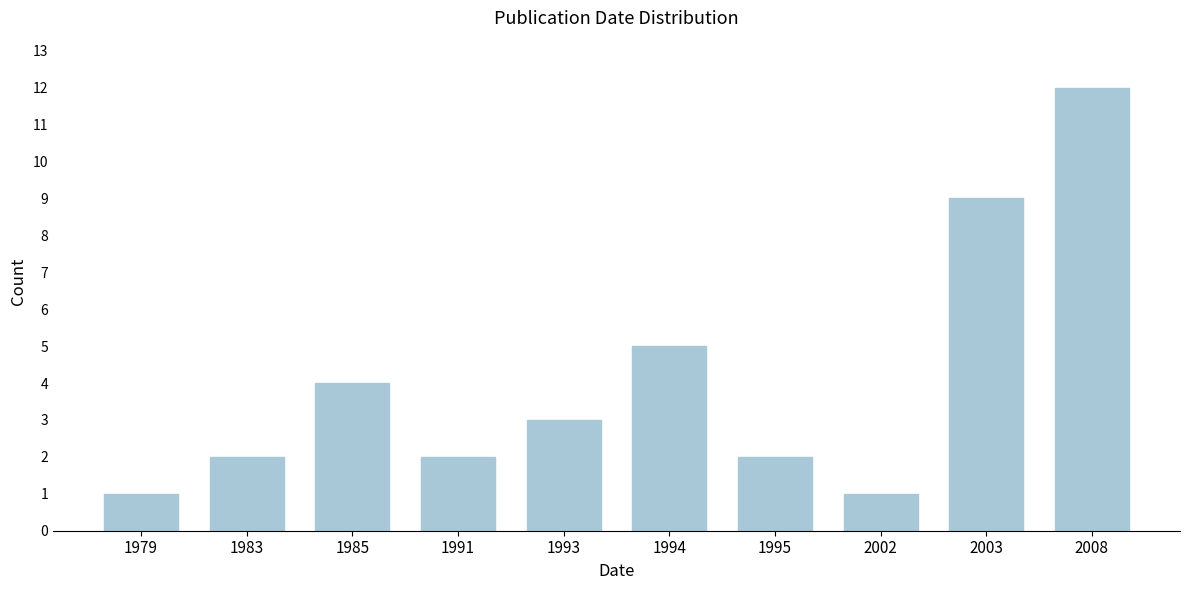

Reading right to left, transcribe all the data shown in this chart.

12	9	1	2	5	3	2	4	2	1